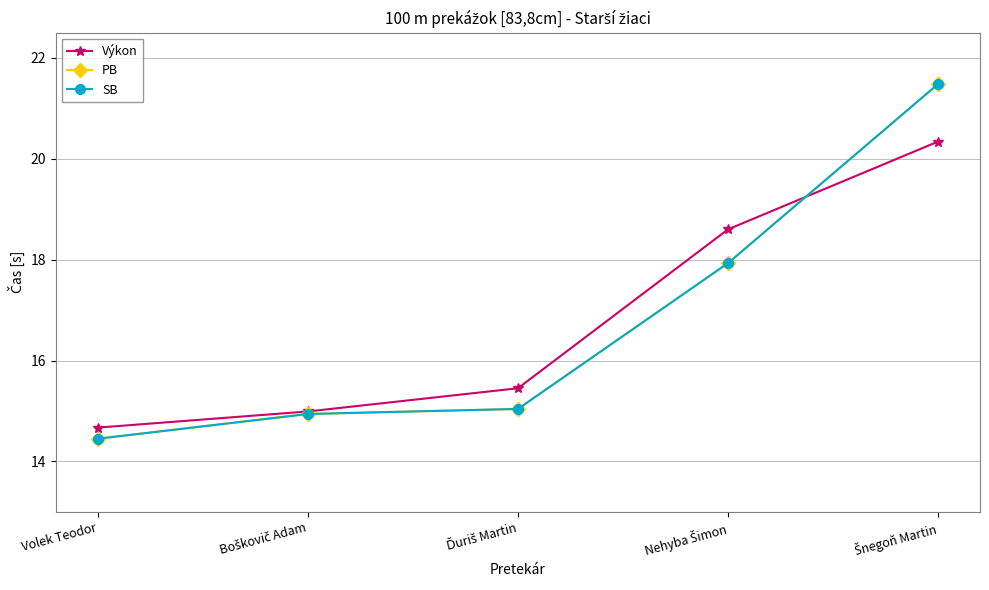

What is the difference between the highest and lowest values at Nehyba Šimon?

0.7